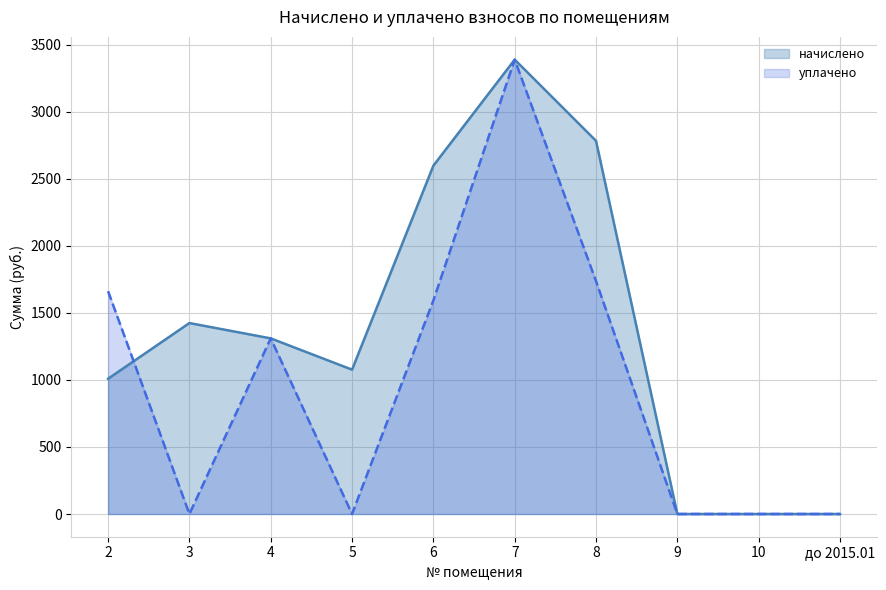

Which category has the lowest value across all series?

9